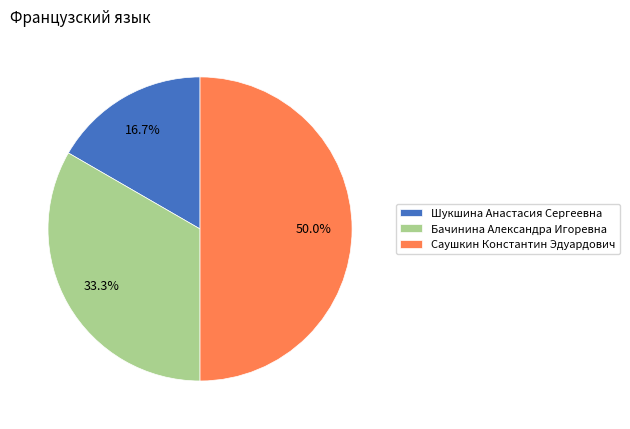

Count the number of slices in the pie.

3